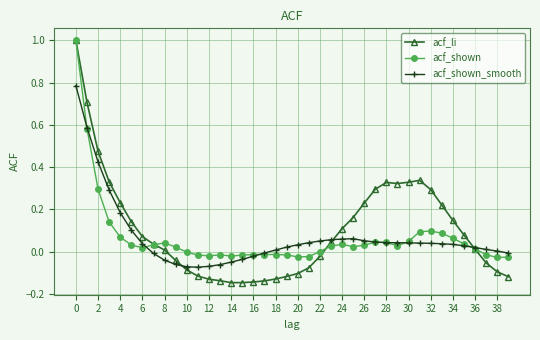

What is the highest value of the acf_shown series?

1.0